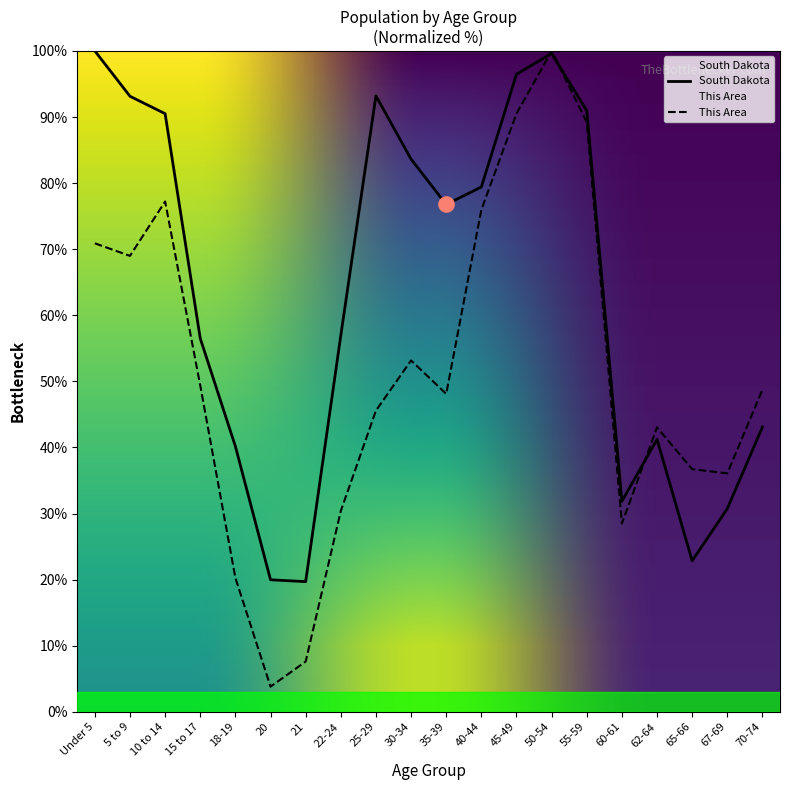

Is the value of South Dakota at 21 greater than the value of This Area at 62-64?

No